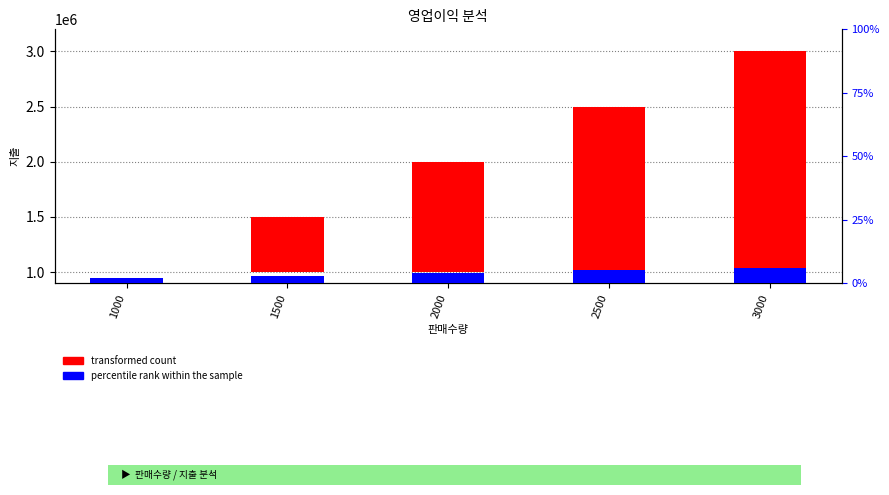

What are all the series names shown in the legend?

transformed count, percentile rank within the sample